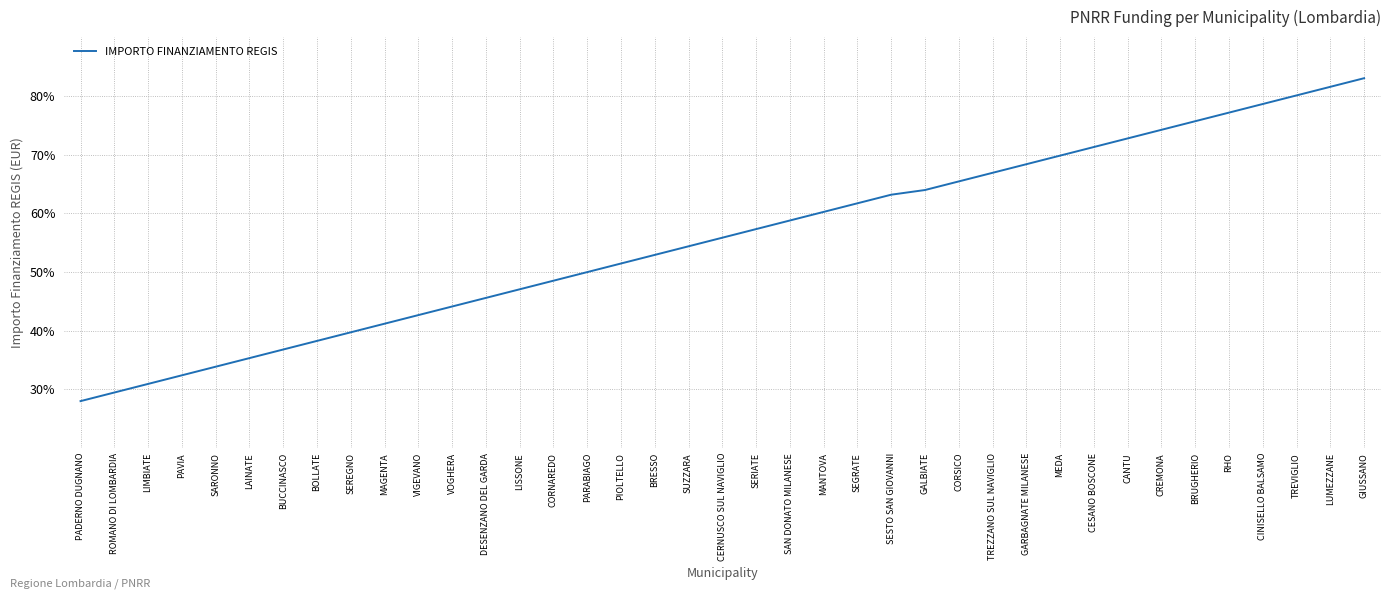

What is the sum of all values?

2168.2